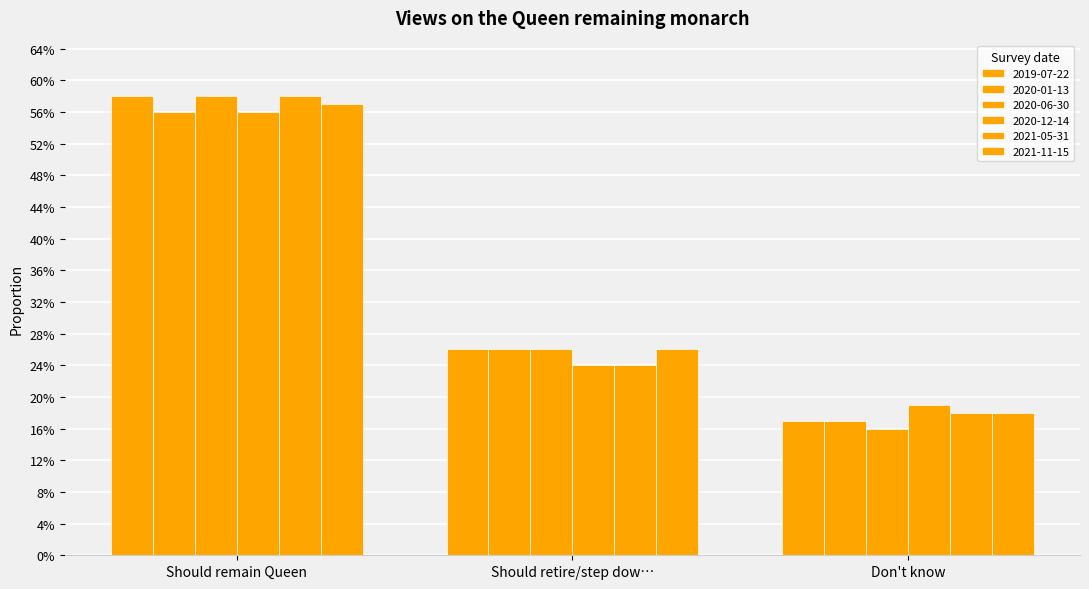

What is the difference between the 2021-11-15 values at Should remain Queen and Don't know?

0.4